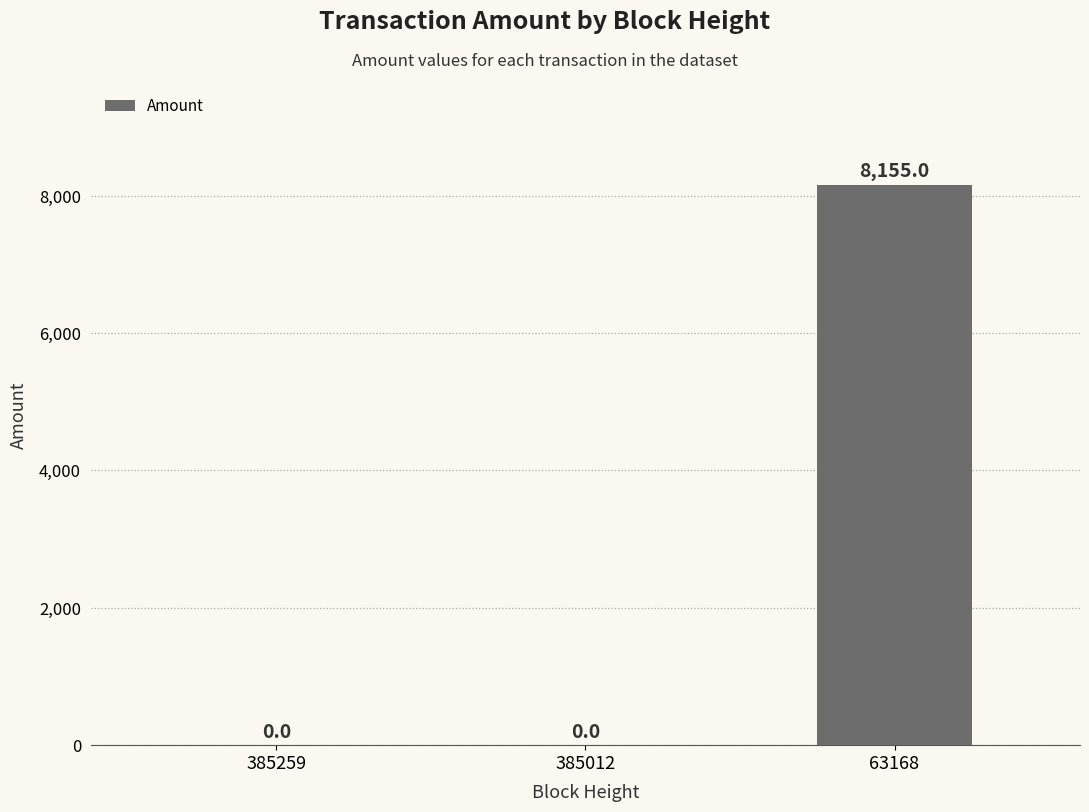

Which label corresponds to the largest value in the chart?

63168